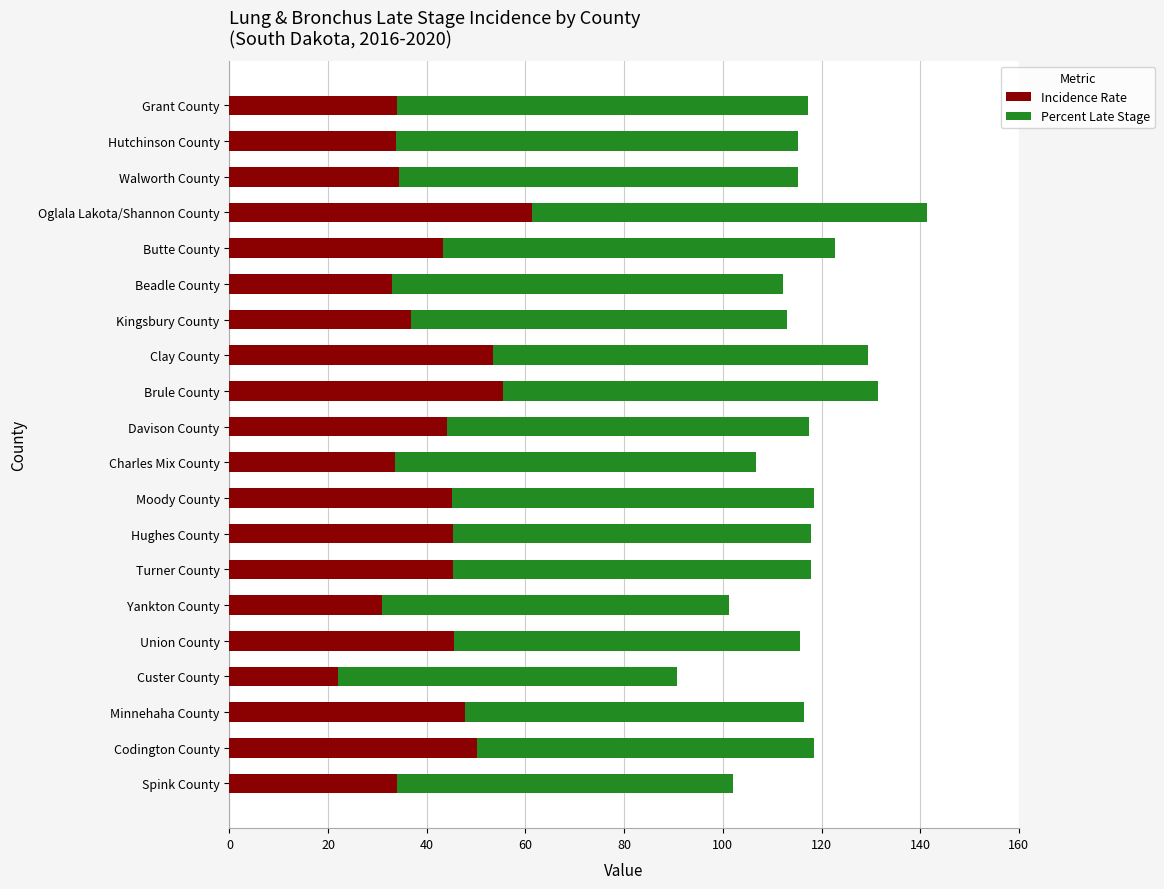

What is the minimum value for Incidence Rate?

21.9